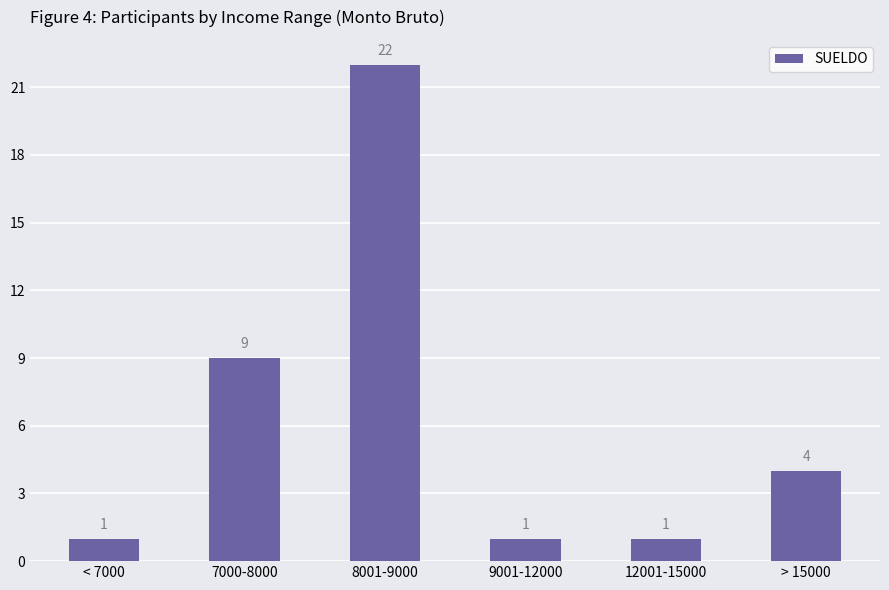

What is the difference between the second highest and second lowest values?

8